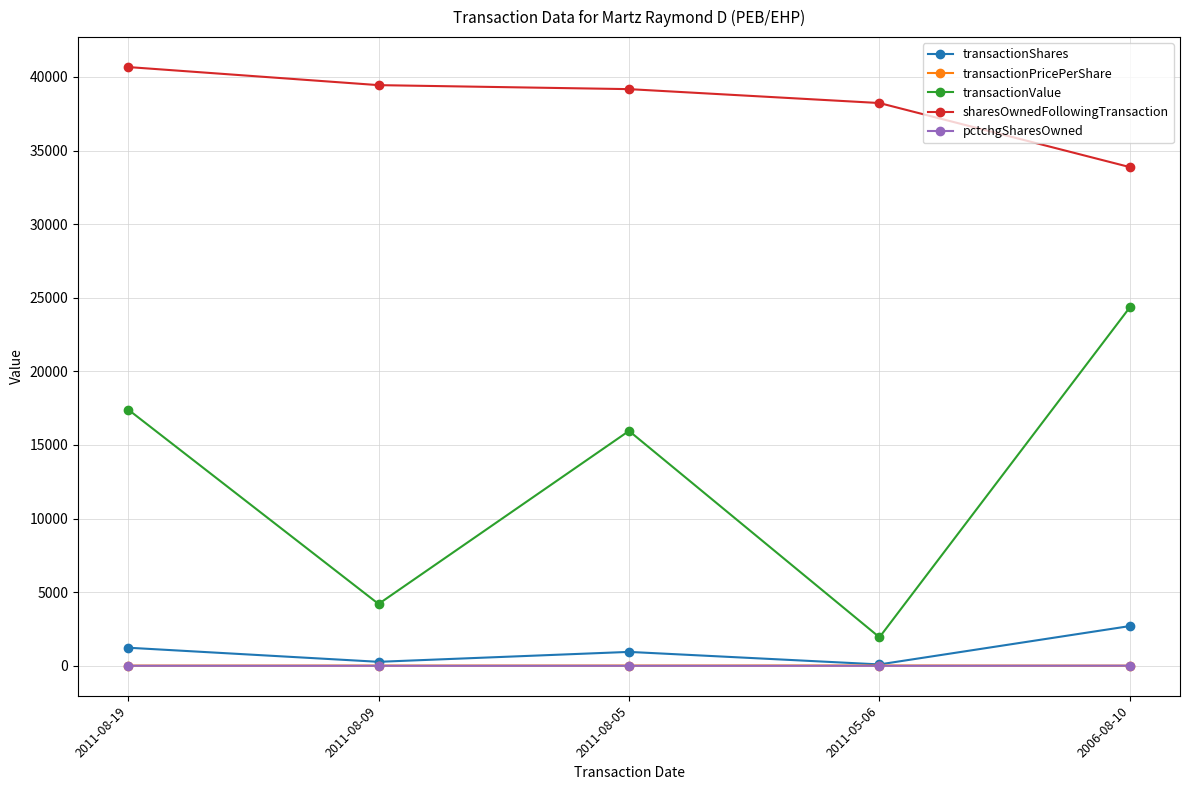

How many series are shown in this chart?

5